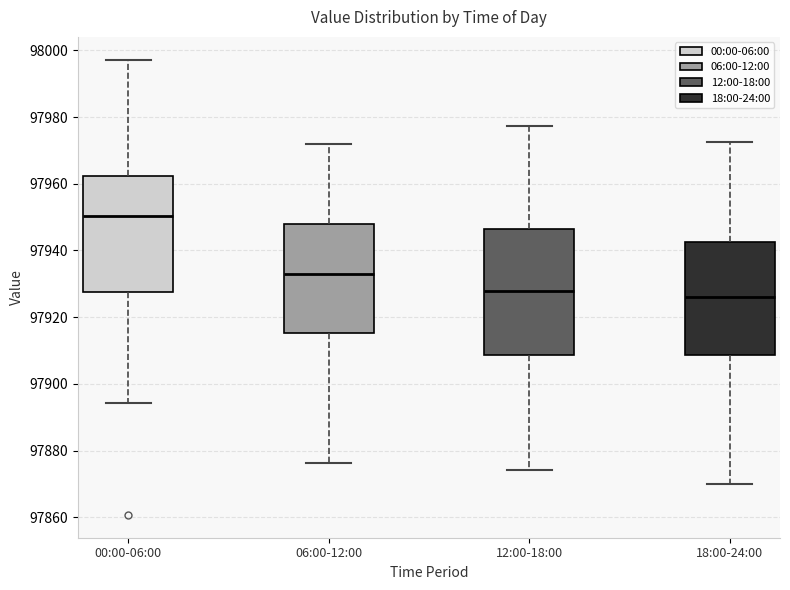

Reading left to right, transcribe this box plot: for each box, give where its median line is, the range the box spans, and where its two whiskers end, as read against the y-axis. The values are not printed on the chart, so give them approximately, as read against the axis.

00:00-06:00: median 97950, box 97928 to 97962, whiskers 97894 to 97998
06:00-12:00: median 97932, box 97916 to 97948, whiskers 97876 to 97972
12:00-18:00: median 97928, box 97908 to 97946, whiskers 97874 to 97978
18:00-24:00: median 97926, box 97908 to 97942, whiskers 97870 to 97972